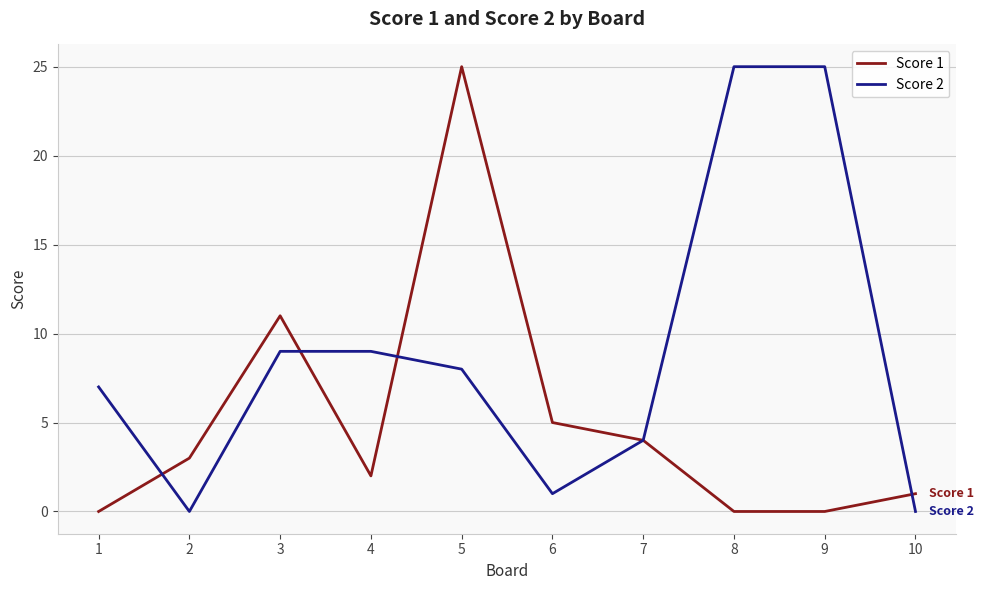

Between 1 and 5, which series saw the biggest shift?

Score 1